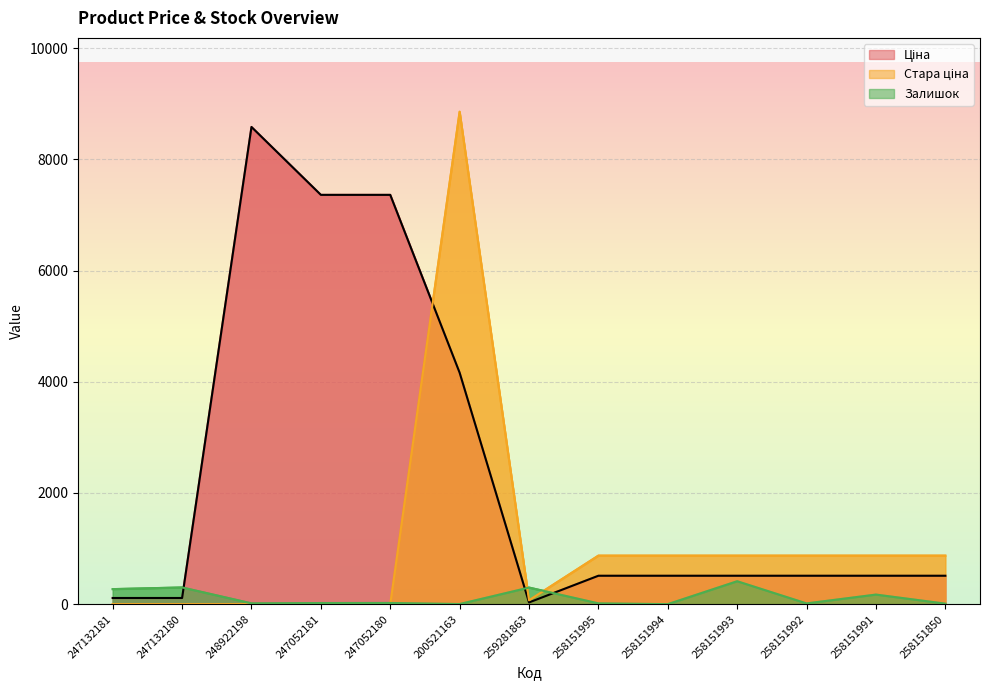

Which category has the lowest value in the Ціна series?

259281863